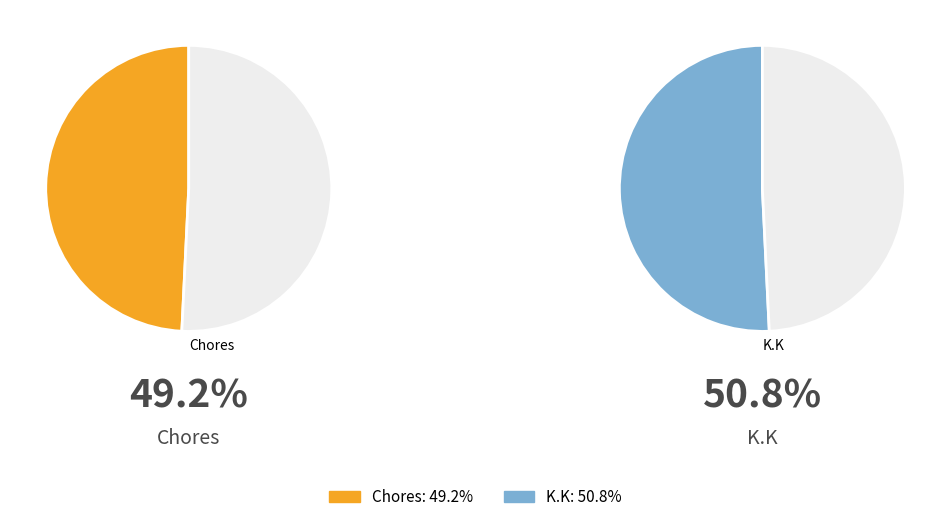

How much of the chart is everything except K.K?

49.2%